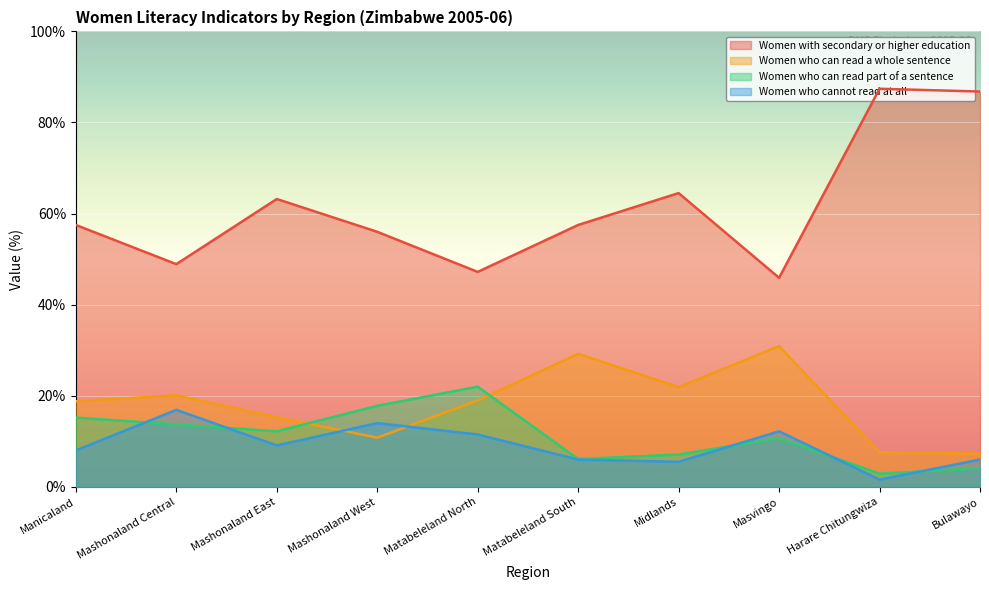

Reading right to left, extract all data points from this chart.

Women with secondary or higher education: Bulawayo=86.8	Harare Chitungwiza=87.4	Masvingo=45.9	Midlands=64.5	Matabeleland South=57.5	Matabeleland North=47.2	Mashonaland West=56.0	Mashonaland East=63.2	Mashonaland Central=48.9	Manicaland=57.5
Women who can read a whole sentence: Bulawayo=7.3	Harare Chitungwiza=7.6	Masvingo=30.9	Midlands=21.9	Matabeleland South=29.2	Matabeleland North=19.0	Mashonaland West=10.8	Mashonaland East=15.3	Mashonaland Central=20.1	Manicaland=18.8
Women who can read part of a sentence: Bulawayo=4.1	Harare Chitungwiza=2.9	Masvingo=10.7	Midlands=7.1	Matabeleland South=6.1	Matabeleland North=22.0	Mashonaland West=17.8	Mashonaland East=12.2	Mashonaland Central=13.7	Manicaland=15.2
Women who cannot read at all: Bulawayo=6.0	Harare Chitungwiza=1.6	Masvingo=12.2	Midlands=5.5	Matabeleland South=6.0	Matabeleland North=11.5	Mashonaland West=14.0	Mashonaland East=9.1	Mashonaland Central=16.9	Manicaland=8.0